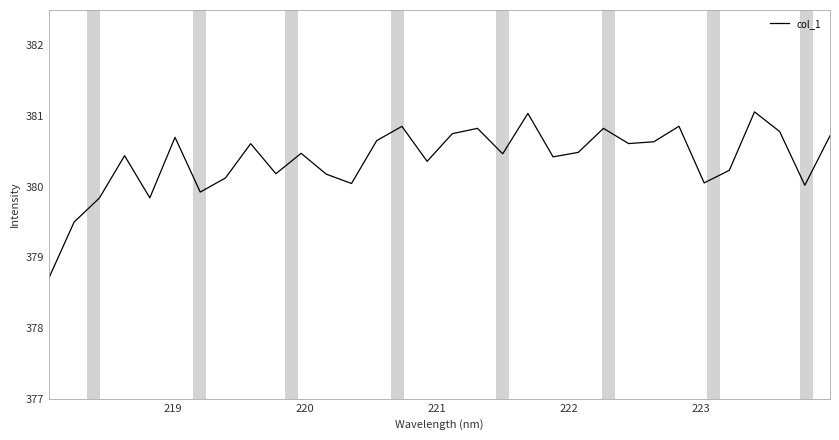

How many distinct data groups are displayed?

1